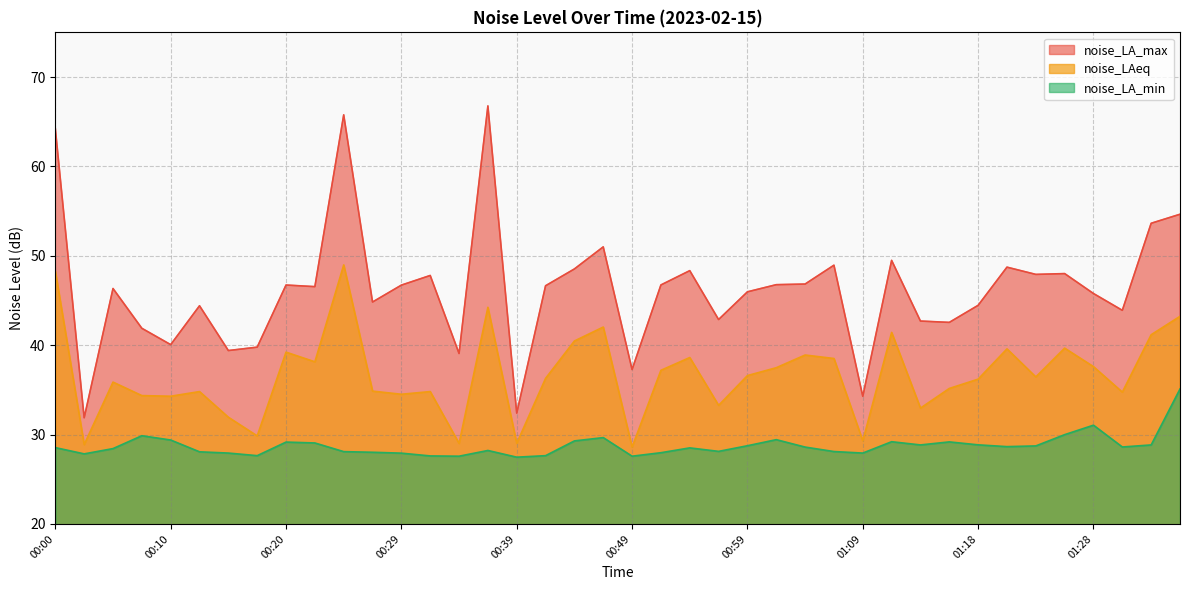

Which series changed the most between 00:22 and 00:24?

noise_LA_max